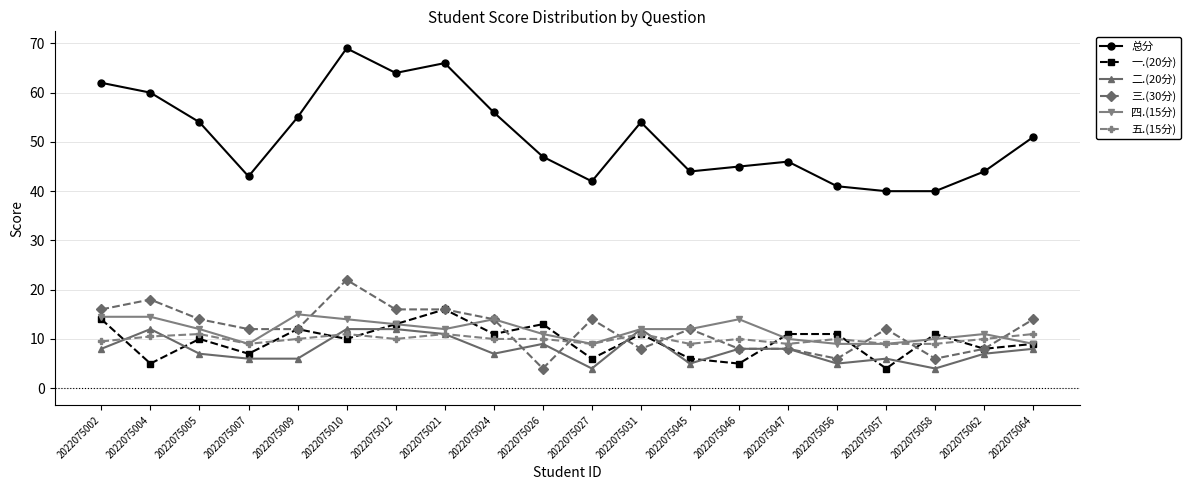

Reading left to right, extract all data points from this chart.

总分: 2022075002=62.0	2022075004=60.0	2022075005=54.0	2022075007=43.0	2022075009=55.0	2022075010=69.0	2022075012=64.0	2022075021=66.0	2022075024=56.0	2022075026=47.0	2022075027=42.0	2022075031=54.0	2022075045=44.0	2022075046=45.0	2022075047=46.0	2022075056=41.0	2022075057=40.0	2022075058=40.0	2022075062=44.0	2022075064=51.0
一.(20分): 2022075002=14.0	2022075004=5.0	2022075005=10.0	2022075007=7.0	2022075009=12.0	2022075010=10.0	2022075012=13.0	2022075021=16.0	2022075024=11.0	2022075026=13.0	2022075027=6.0	2022075031=11.0	2022075045=6.0	2022075046=5.0	2022075047=11.0	2022075056=11.0	2022075057=4.0	2022075058=11.0	2022075062=8.0	2022075064=9.0
二.(20分): 2022075002=8.0	2022075004=12.0	2022075005=7.0	2022075007=6.0	2022075009=6.0	2022075010=12.0	2022075012=12.0	2022075021=11.0	2022075024=7.0	2022075026=9.0	2022075027=4.0	2022075031=12.0	2022075045=5.0	2022075046=8.0	2022075047=8.0	2022075056=5.0	2022075057=6.0	2022075058=4.0	2022075062=7.0	2022075064=8.0
三.(30分): 2022075002=16.0	2022075004=18.0	2022075005=14.0	2022075007=12.0	2022075009=12.0	2022075010=22.0	2022075012=16.0	2022075021=16.0	2022075024=14.0	2022075026=4.0	2022075027=14.0	2022075031=8.0	2022075045=12.0	2022075046=8.0	2022075047=8.0	2022075056=6.0	2022075057=12.0	2022075058=6.0	2022075062=8.0	2022075064=14.0
四.(15分): 2022075002=14.5	2022075004=14.5	2022075005=12.0	2022075007=9.0	2022075009=15.0	2022075010=14.0	2022075012=13.0	2022075021=12.0	2022075024=14.0	2022075026=11.0	2022075027=9.0	2022075031=12.0	2022075045=12.0	2022075046=14.0	2022075047=10.0	2022075056=9.0	2022075057=9.0	2022075058=10.0	2022075062=11.0	2022075064=9.0
五.(15分): 2022075002=9.5	2022075004=10.5	2022075005=11.0	2022075007=9.0	2022075009=10.0	2022075010=11.0	2022075012=10.0	2022075021=11.0	2022075024=10.0	2022075026=10.0	2022075027=9.0	2022075031=11.0	2022075045=9.0	2022075046=10.0	2022075047=9.0	2022075056=10.0	2022075057=9.0	2022075058=9.0	2022075062=10.0	2022075064=11.0